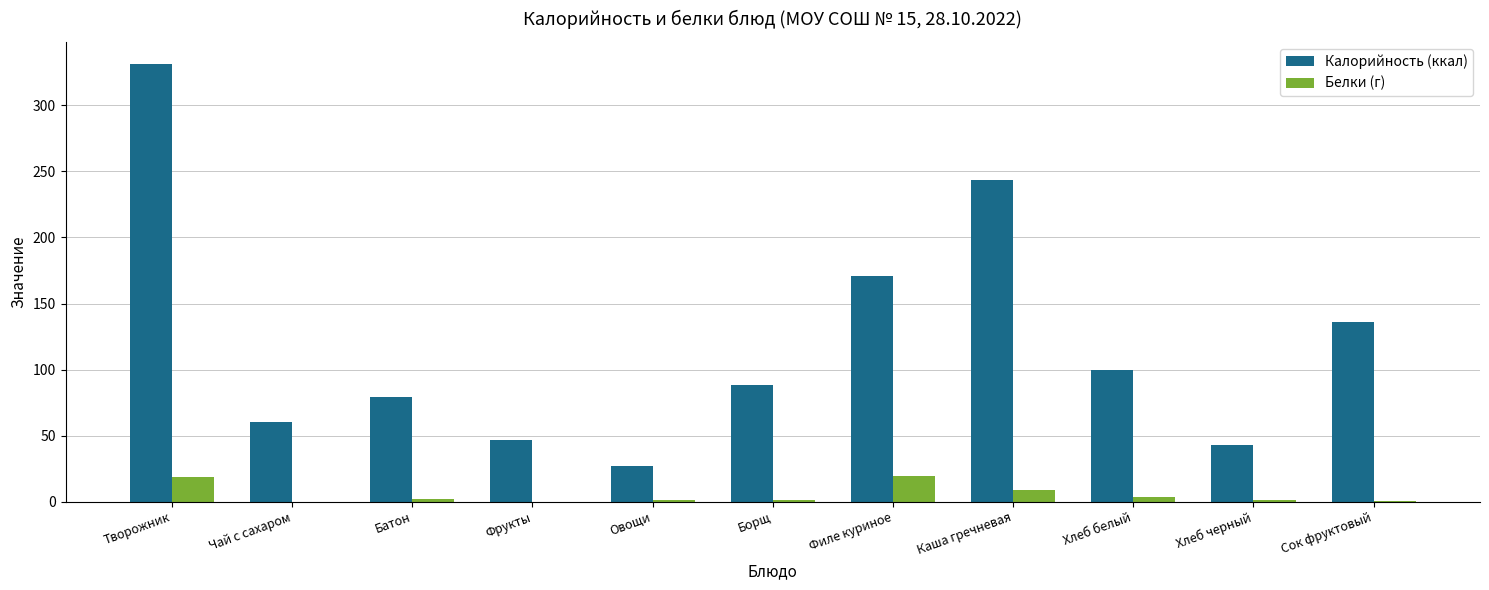

At which category is the sum across all series the highest?

Творожник